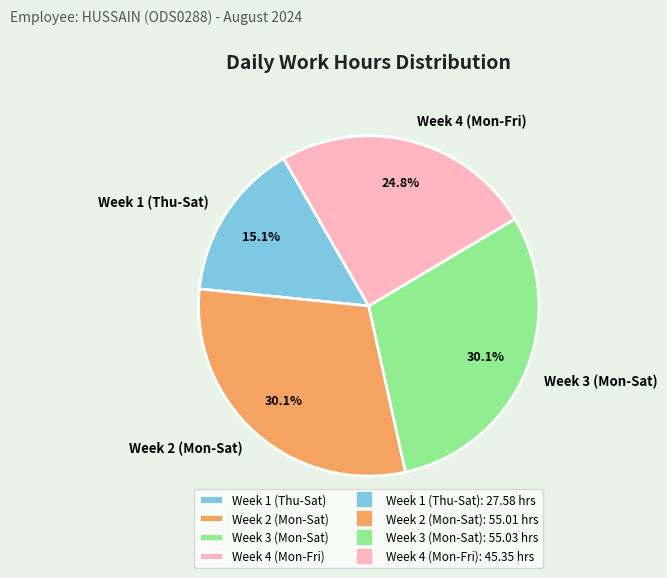

Does any single category account for the majority?

No